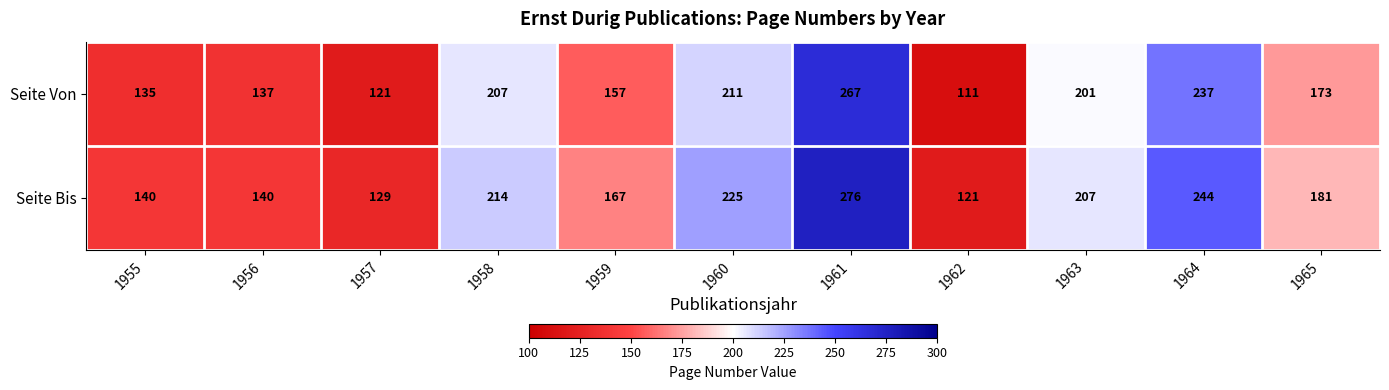

Rank the series by their maximum value, from highest to lowest.

Seite Bis, Seite Von